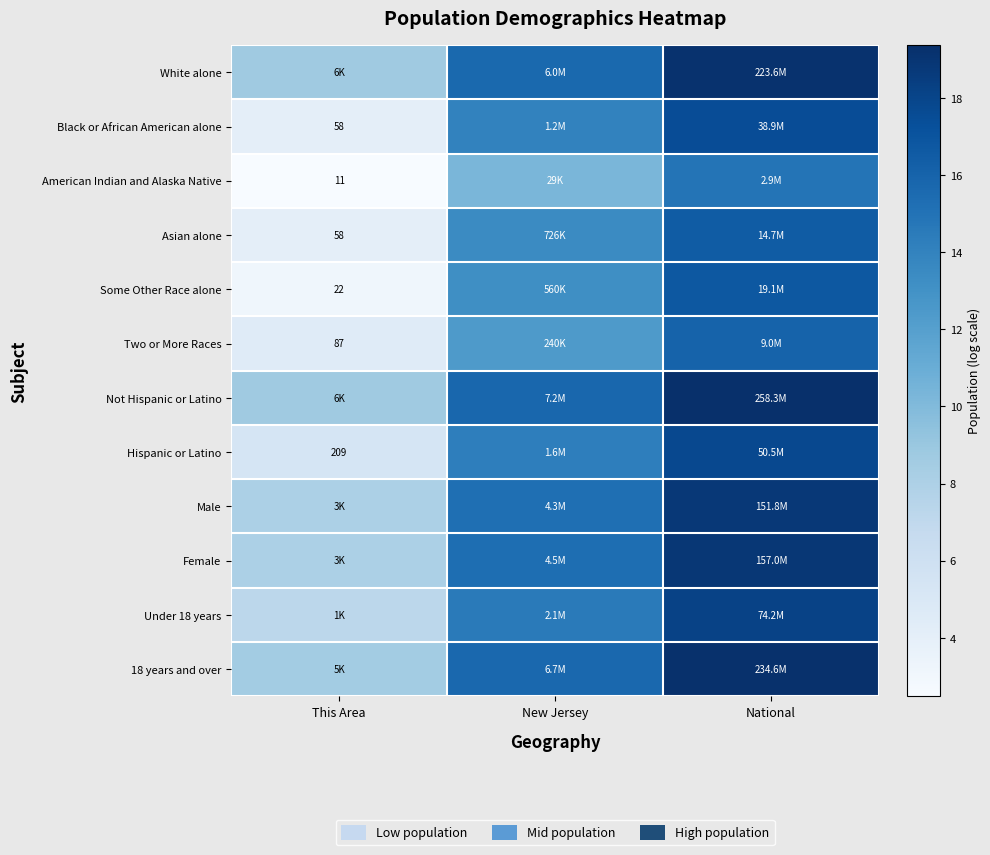

The value of Not Hispanic or Latino at National is 19.4. True or false?

True